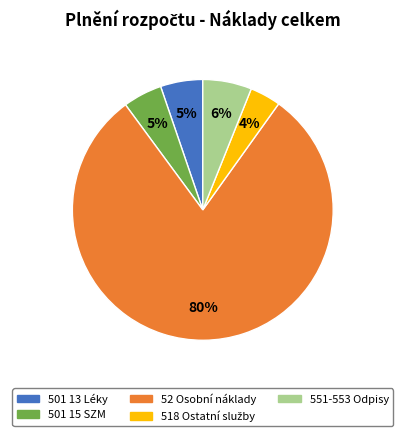

Which slice is the largest?

52 Osobní náklady